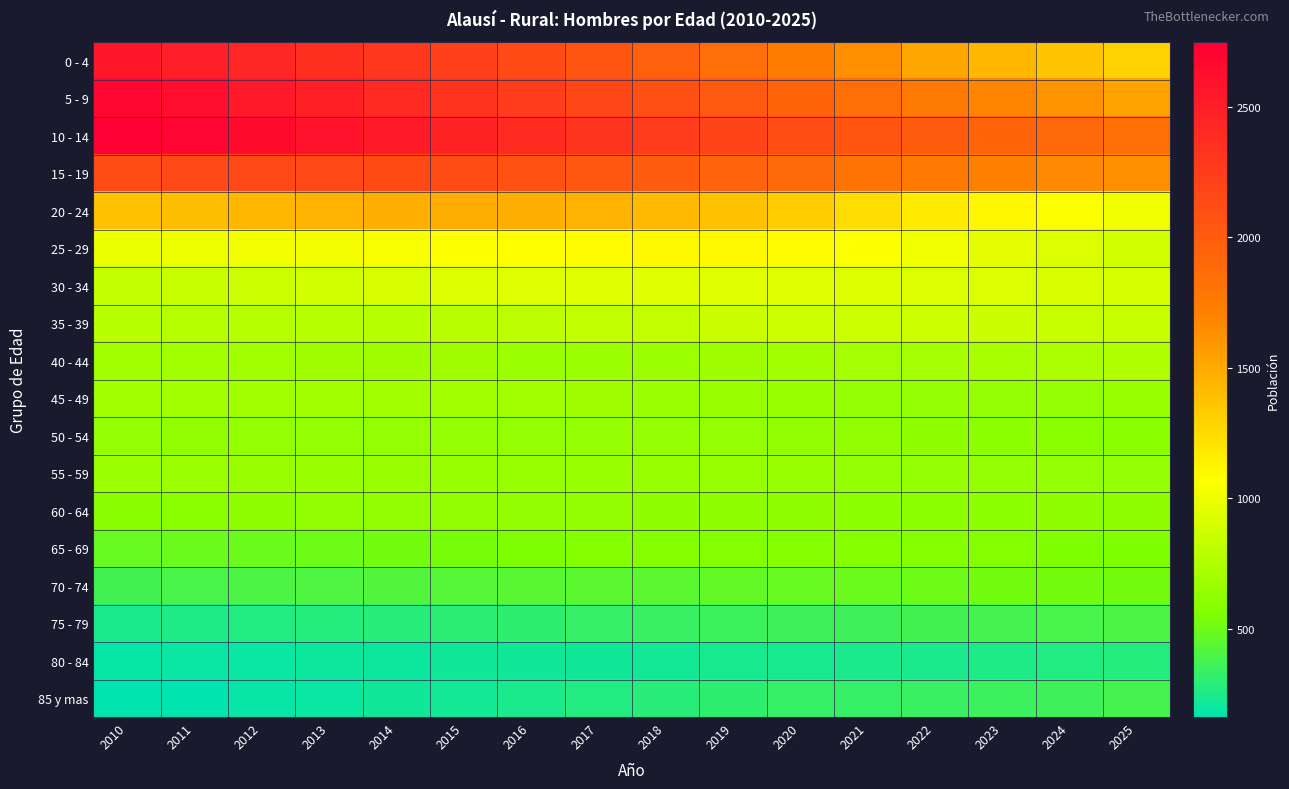

How many distinct data groups are displayed?

18